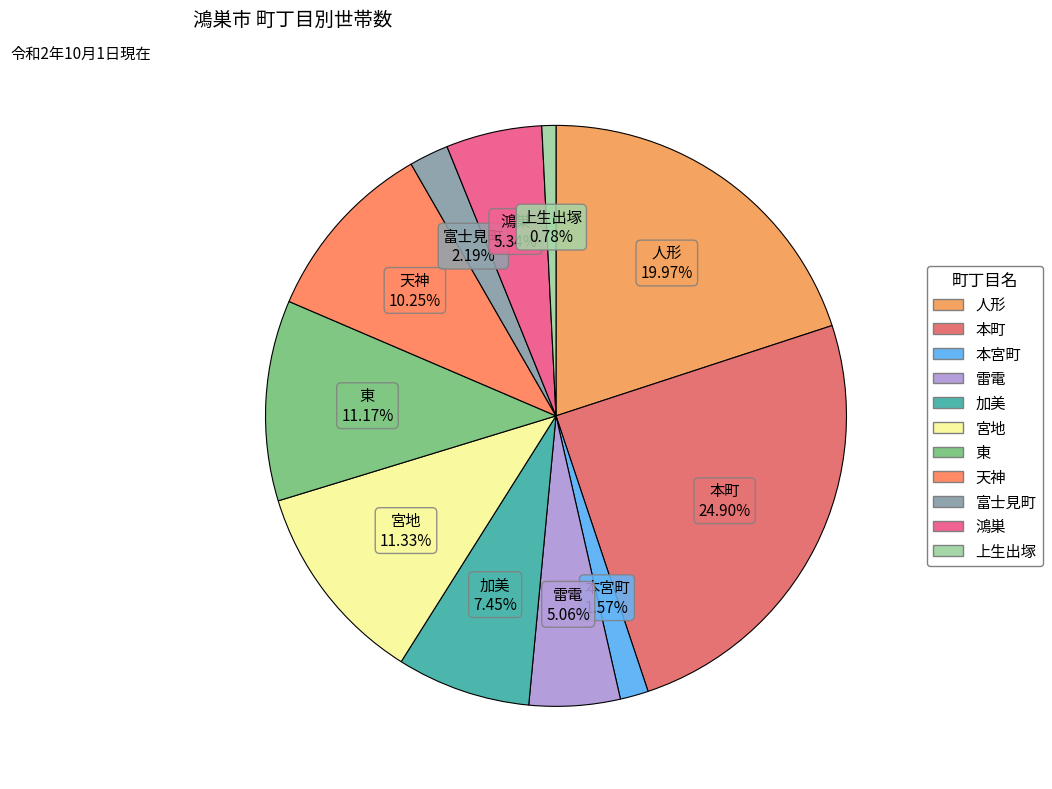

To the nearest percent, what is the combined percentage of 鴻巣 and 人形?

25%